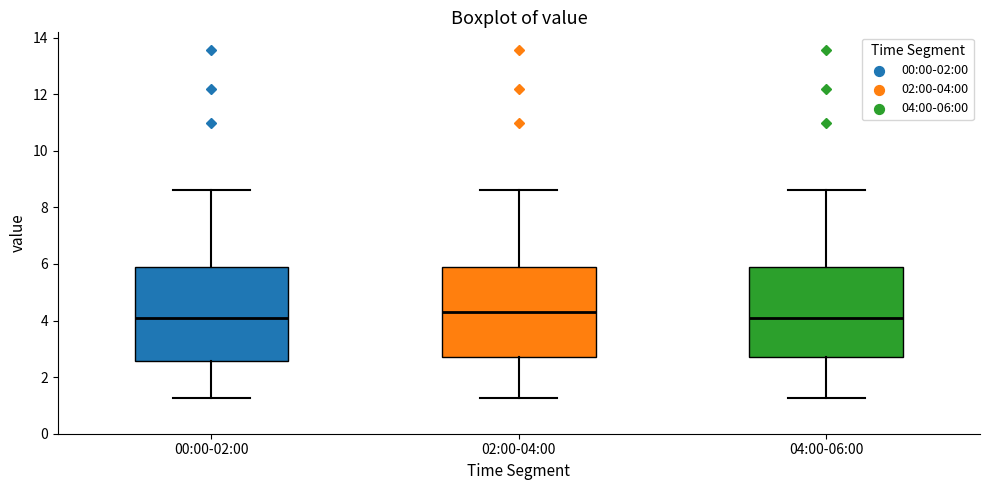

Reading left to right, transcribe this box plot: for each box, give where its median line is, the range the box spans, and where its two whiskers end, as read against the y-axis. The values are not printed on the chart, so give them approximately, as read against the axis.

00:00-02:00: median 4.2, box 2.6 to 5.8, whiskers 1.2 to 8.6
02:00-04:00: median 4.4, box 2.8 to 5.8, whiskers 1.2 to 8.6
04:00-06:00: median 4.2, box 2.8 to 5.8, whiskers 1.2 to 8.6